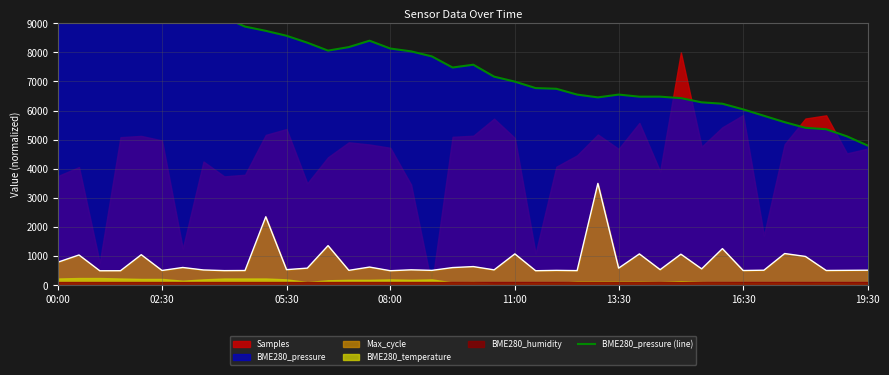

The Max_cycle series shows 1870.4 at 11:00. True or false?

False